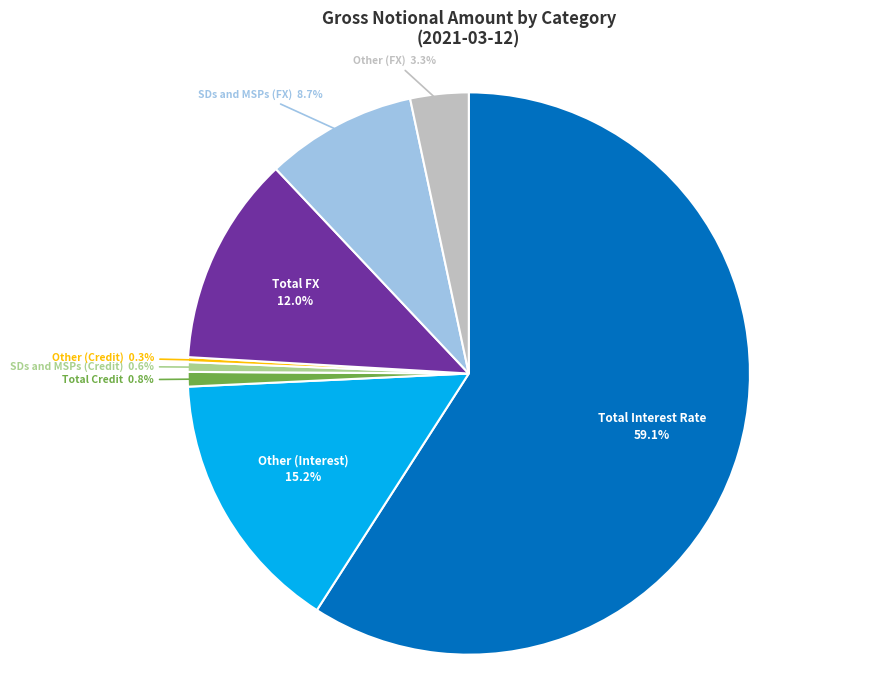

Is there a majority slice in this chart?

Yes